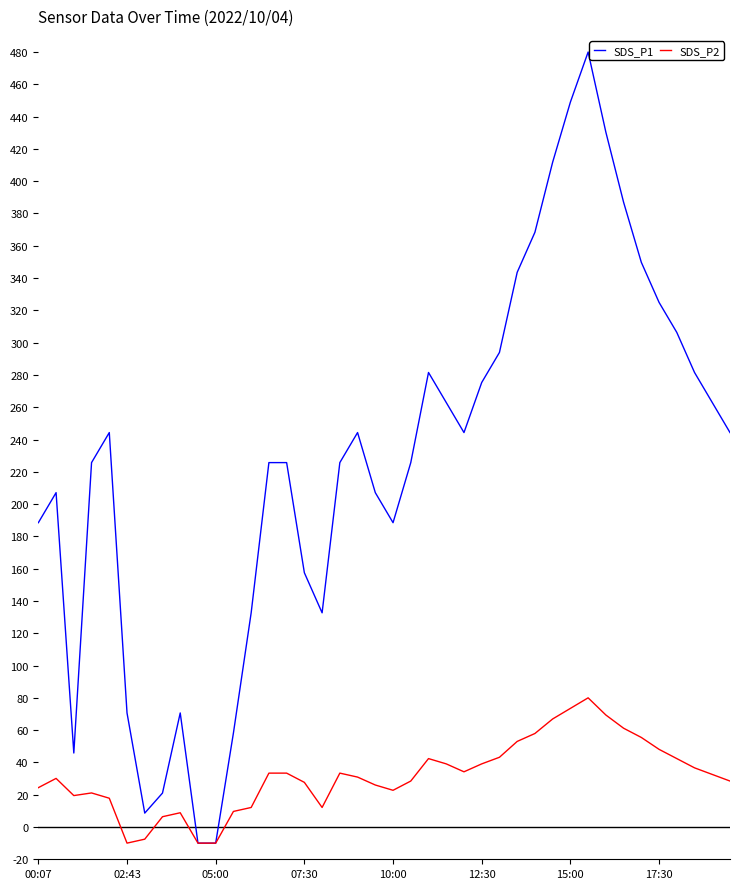

Which series has the largest total across all categories?

SDS_P1